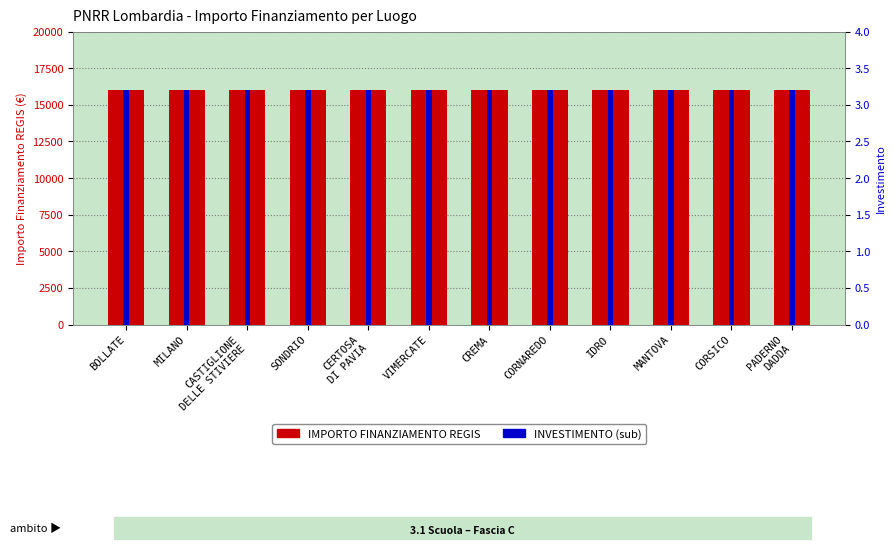

Which category has the lowest value in the IMPORTO FINANZIAMENTO REGIS series?

BOLLATE